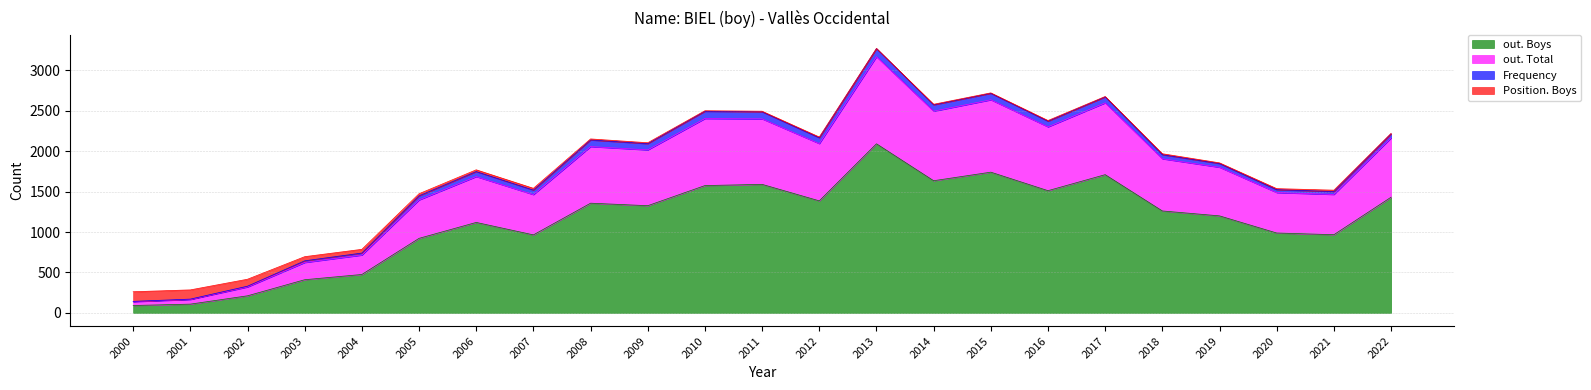

What is the difference between the maximum and second lowest values in the out. Boys series?

1984